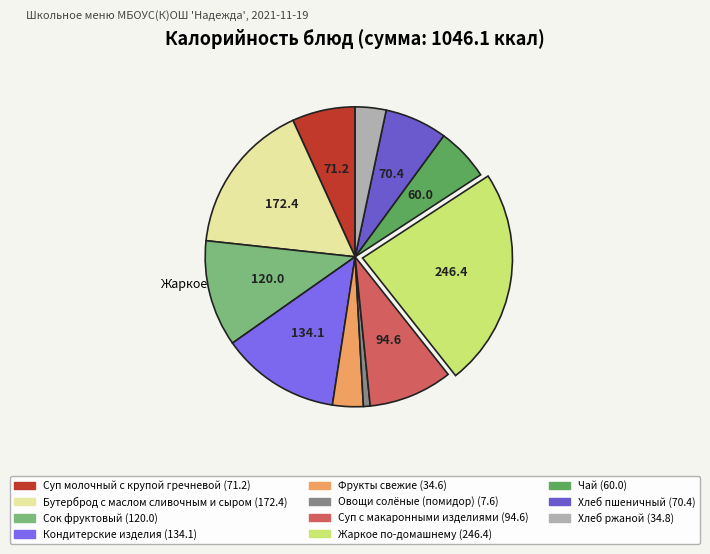

How many segments does this pie chart have?

11